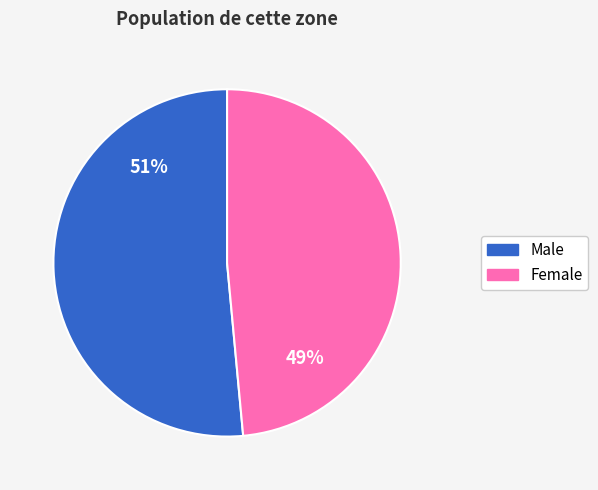

Is there a majority slice in this chart?

Yes